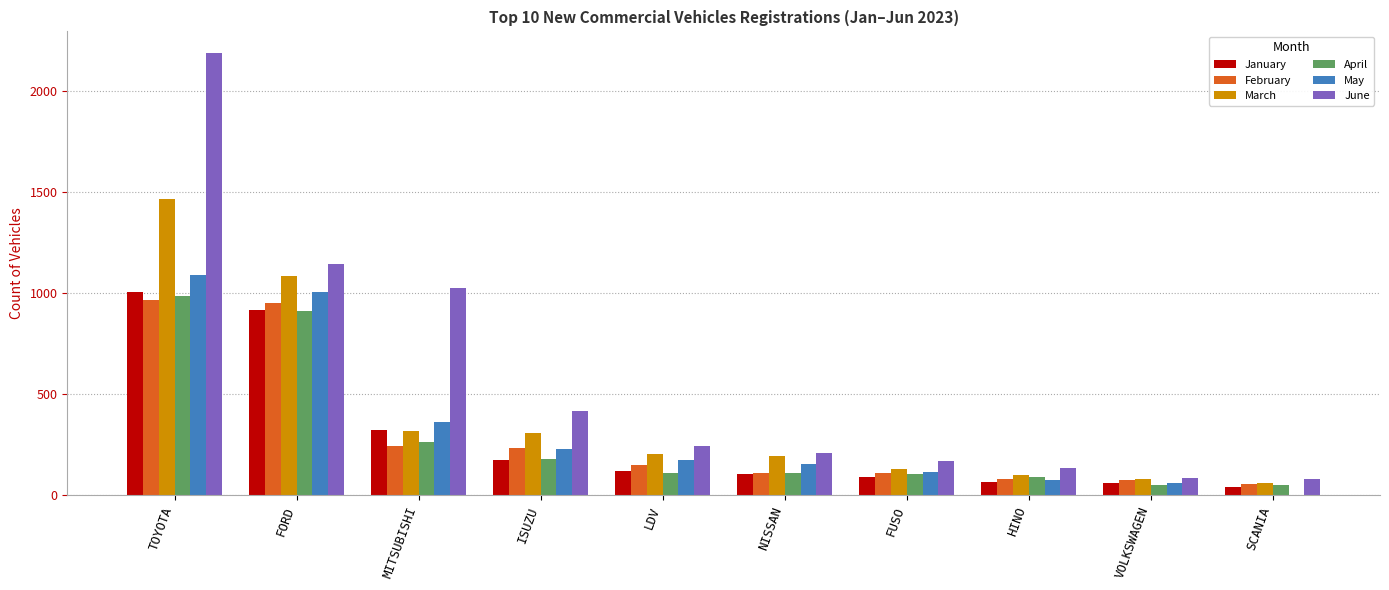

Where does the January series first go above 119?

TOYOTA